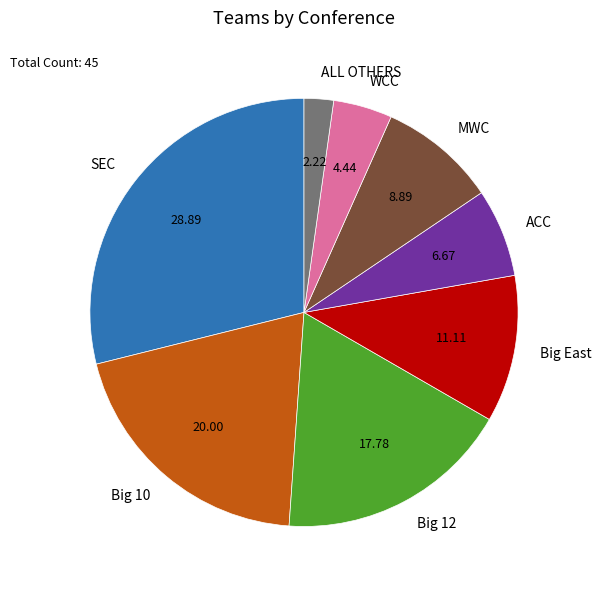

Rank the categories by value from highest to lowest.

SEC, Big 10, Big 12, Big East, MWC, ACC, WCC, ALL OTHERS